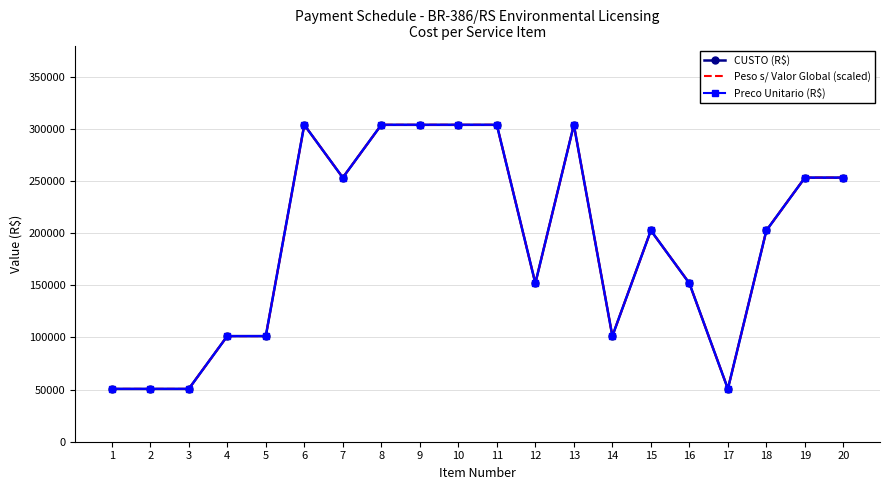

True or false: Preco Unitario (R$) and Peso s/ Valor Global (scaled) cross at least once.

False